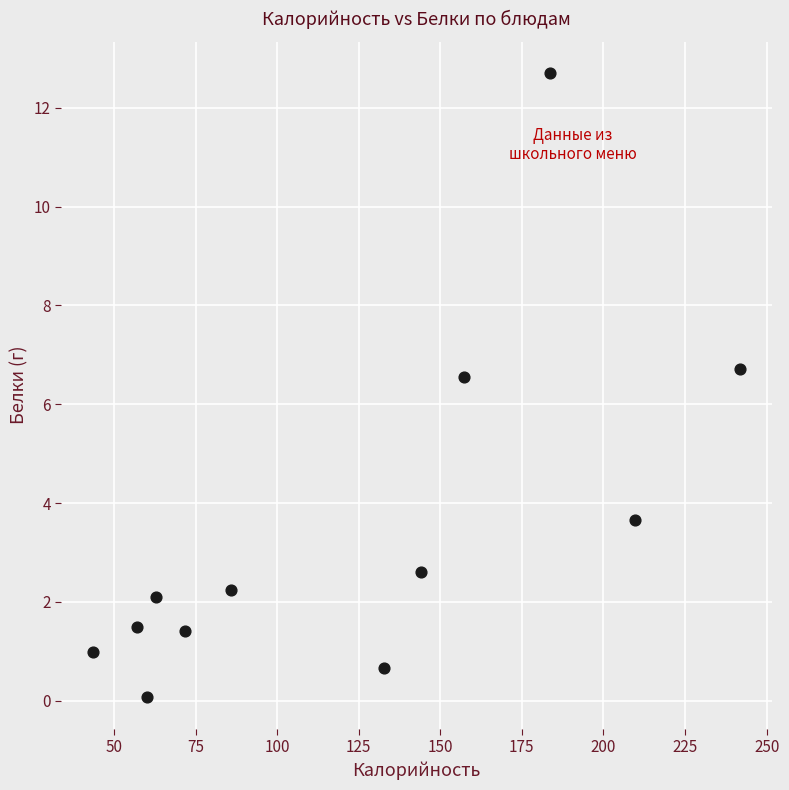

What Y value in the scatter plot is closest to 6?

6.6